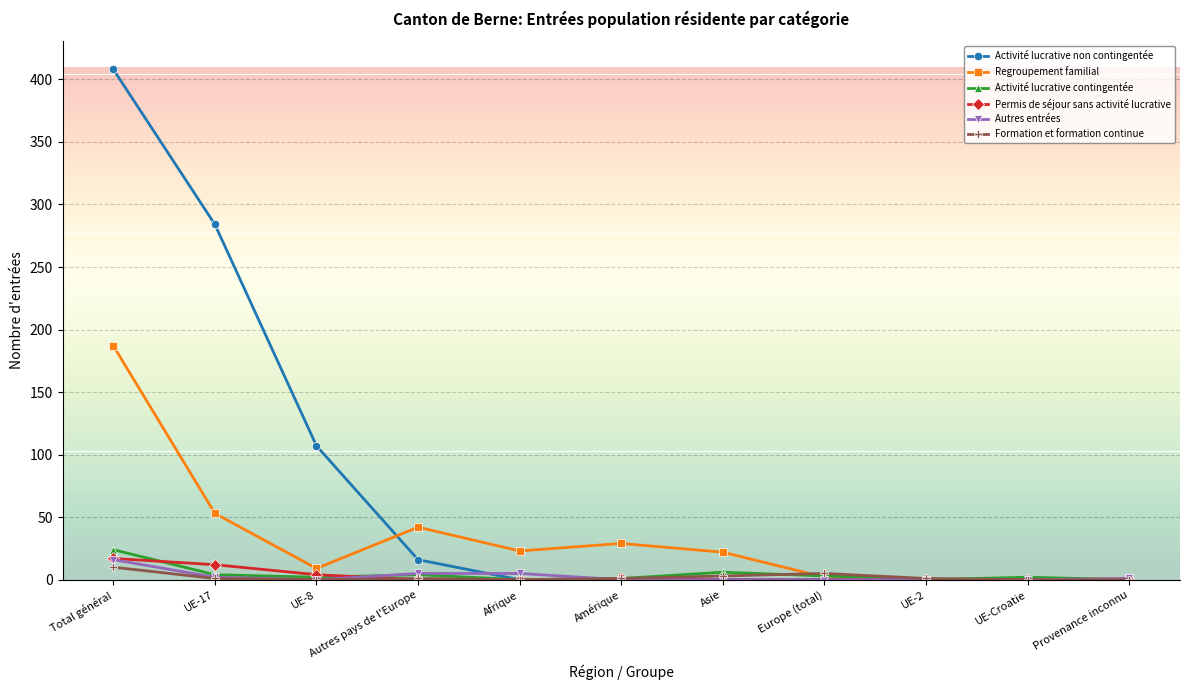

Which label corresponds to the largest value in the chart?

Total général